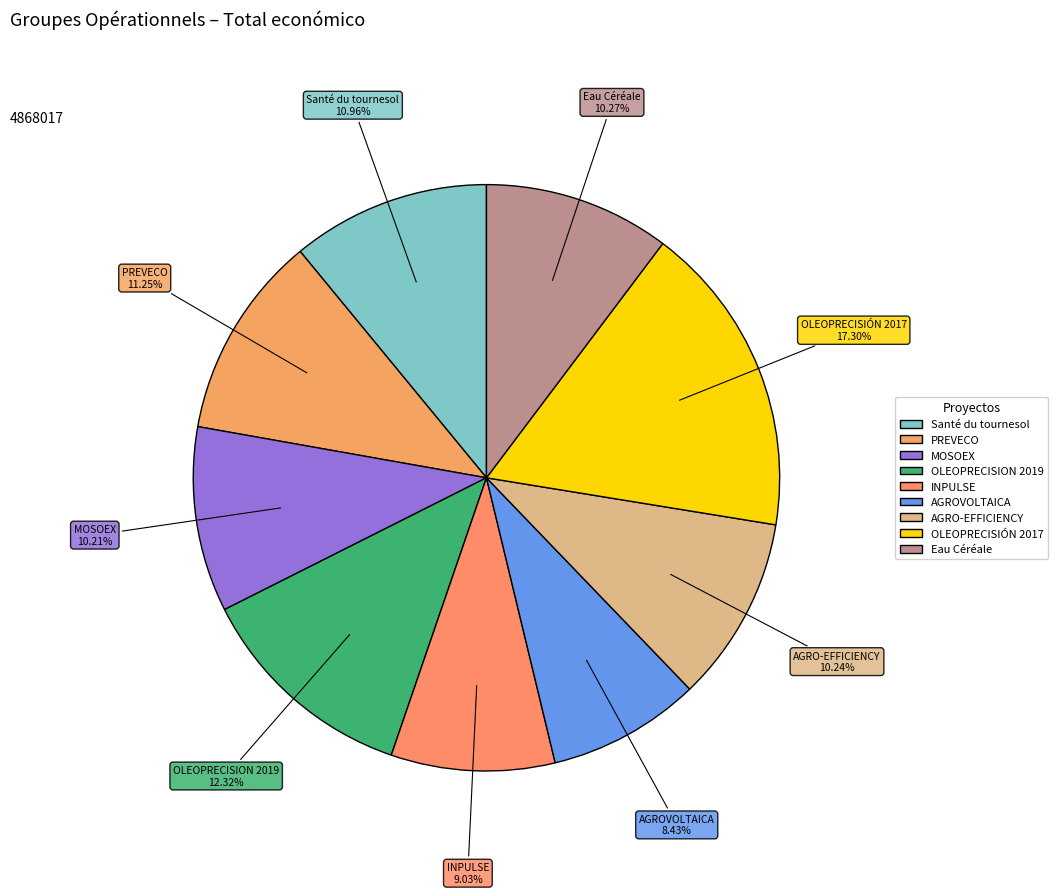

True or false: AGROVOLTAICA accounts for 17% of the total.

False